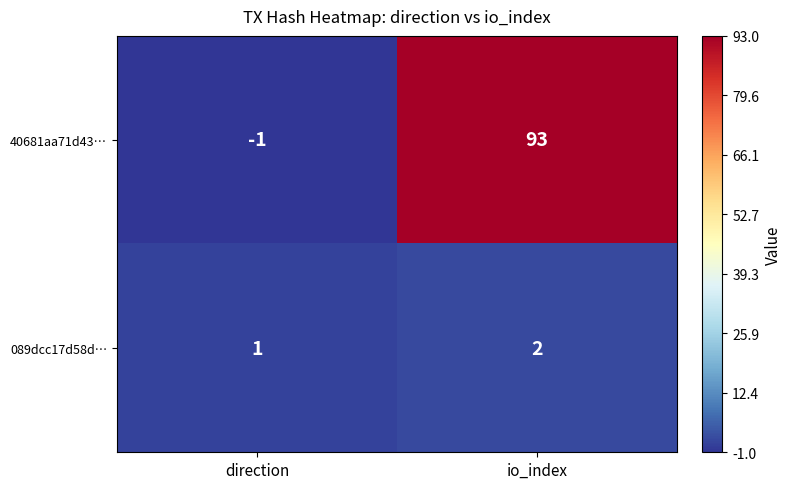

At which category does the chart reach its peak across all series?

io_index